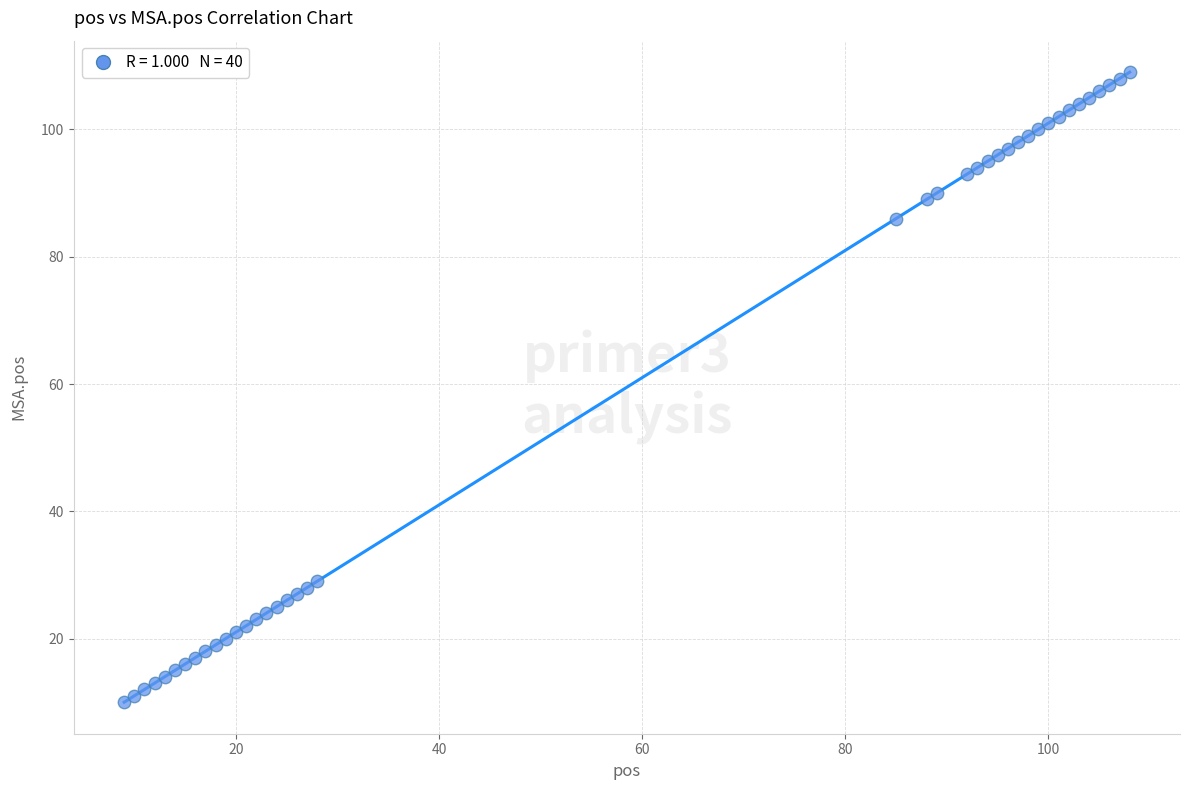

What Y value in the scatter plot is closest to 59?

86